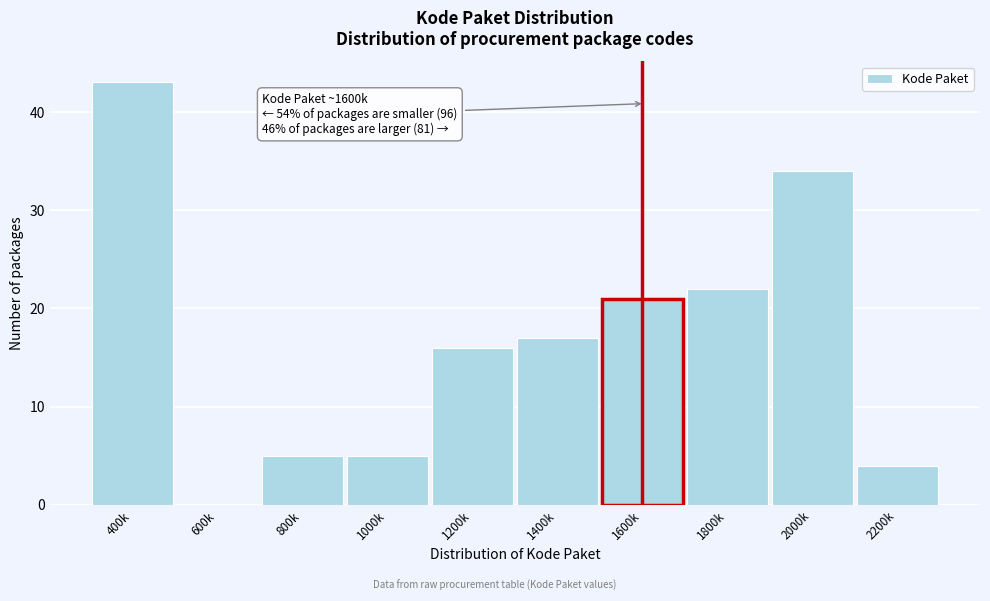

Reading left to right, transcribe all the data shown in this chart.

400k=43	600k=0	800k=5	1000k=5	1200k=16	1400k=17	1600k=21	1800k=22	2000k=34	2200k=4